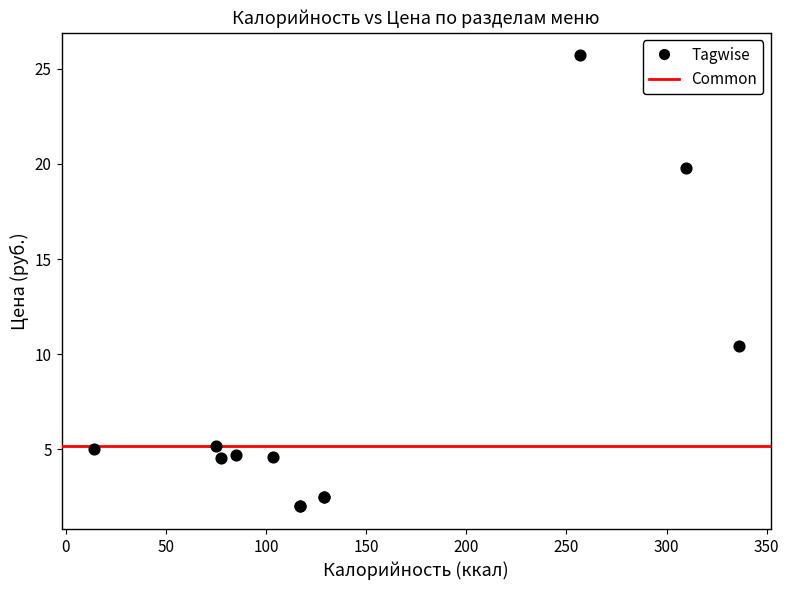

What Y value in the scatter plot is closest to 13?

10.4